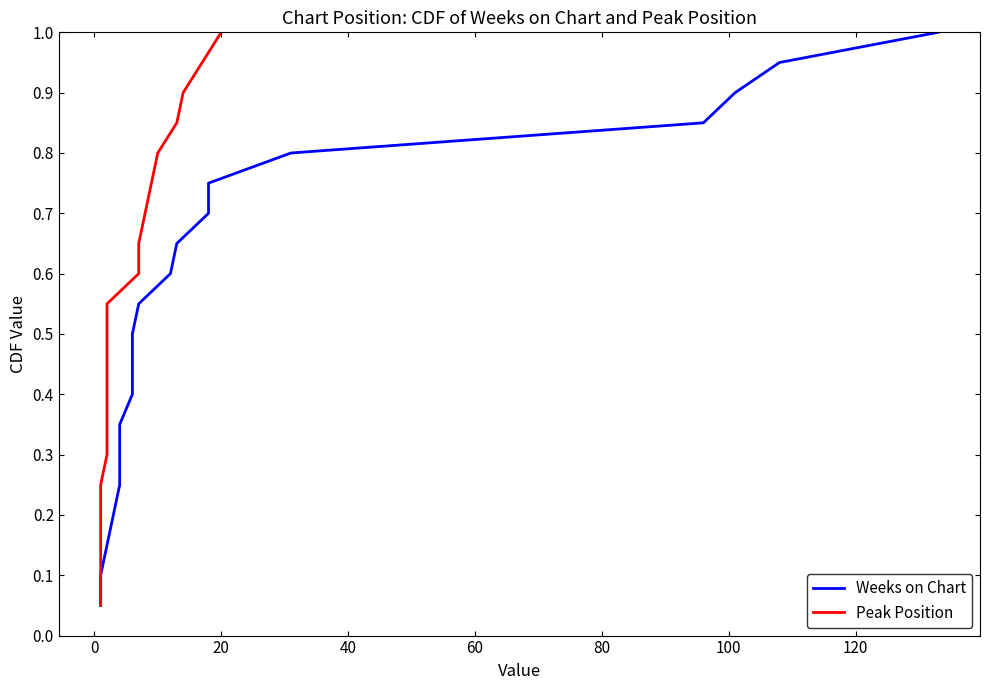

Does the chart have visible grid lines?

No